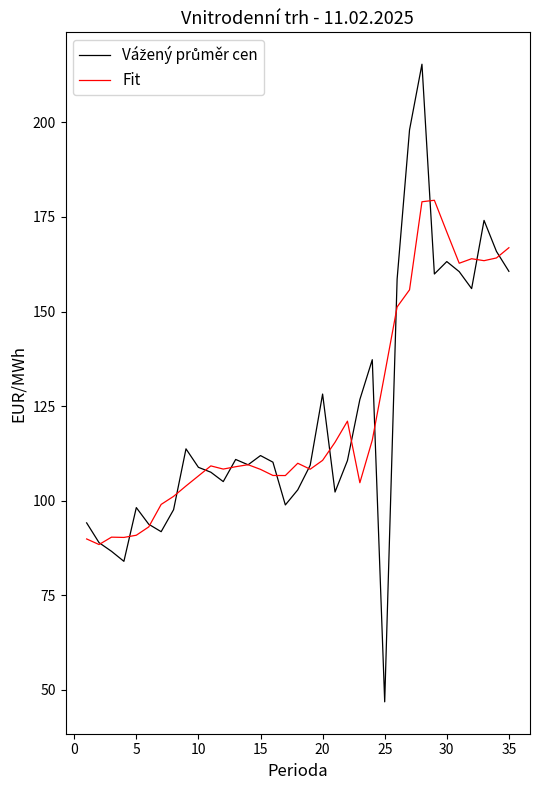

What is the minimum value shown in the chart?

46.9